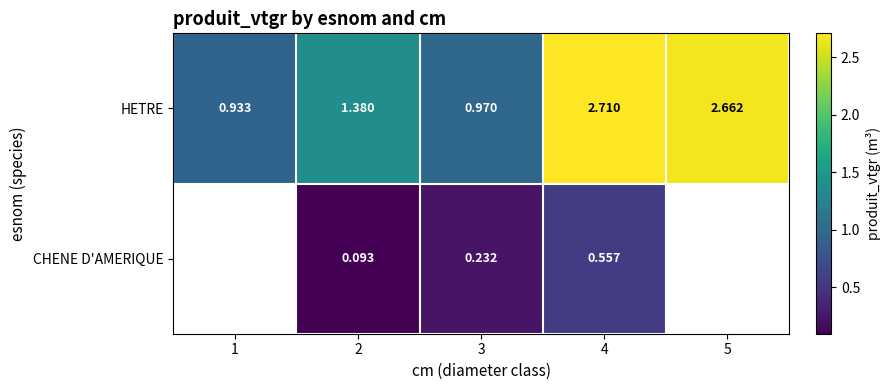

At 3, list the series in order from largest to smallest.

HETRE, CHENE D'AMERIQUE